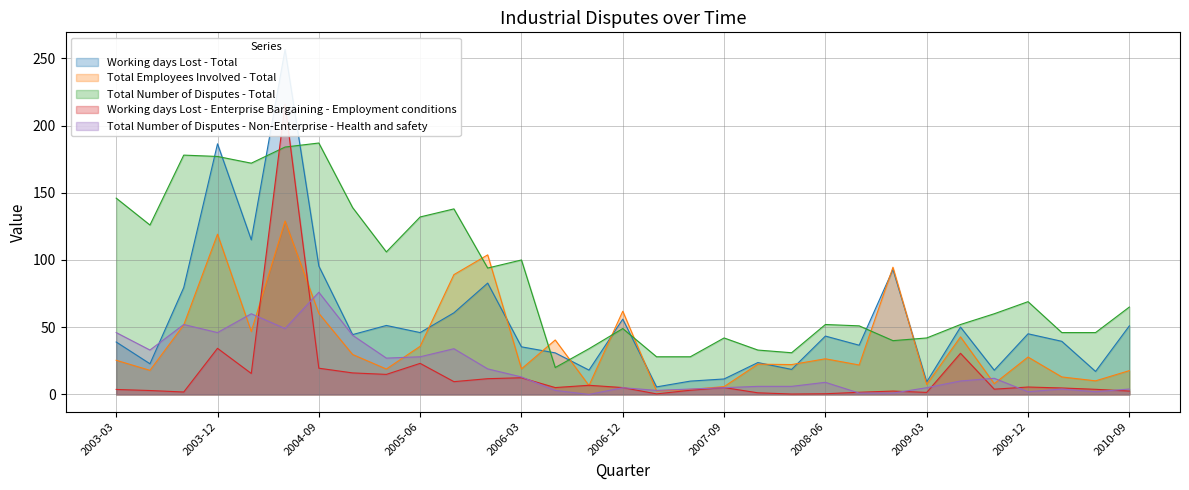

Which series changed the most between 2006-03 and 2007-03?

Total Number of Disputes - Total